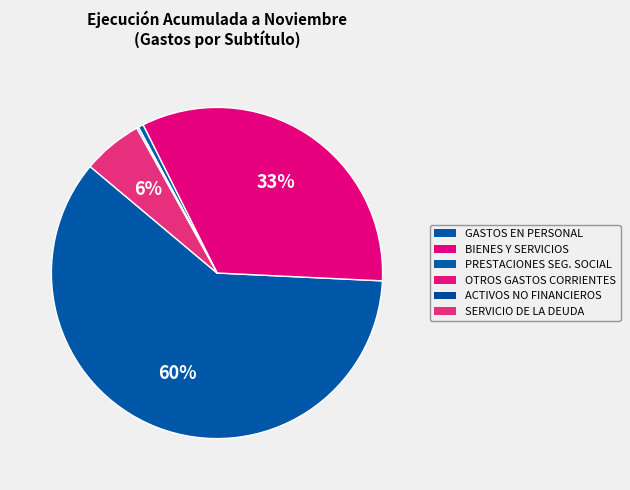

Rank the categories by value from highest to lowest.

GASTOS EN PERSONAL, BIENES Y SERVICIOS DE CONSUMO, SERVICIO DE LA DEUDA, PRESTACIONES DE SEGURIDAD SOCIAL, ADQUISICIÓN DE ACTIVOS NO FINANCIEROS, OTROS GASTOS CORRIENTES